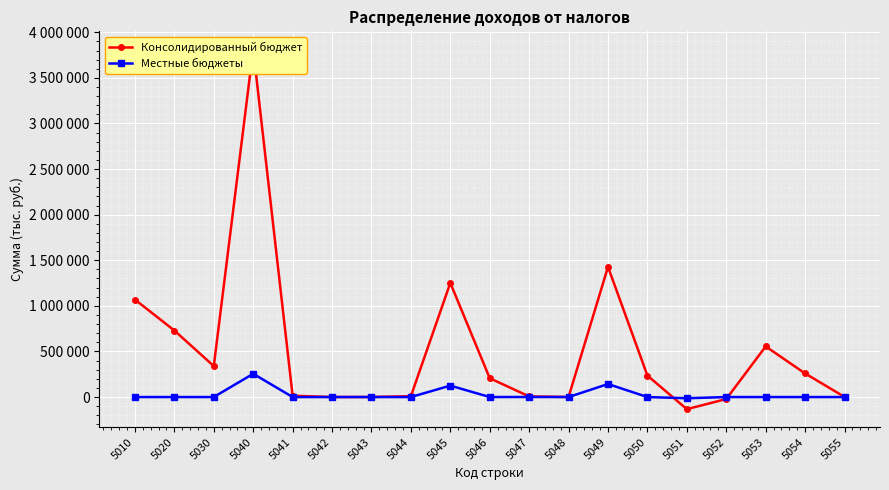

True or false: Местные бюджеты has a value of 91318 at 5048.

False